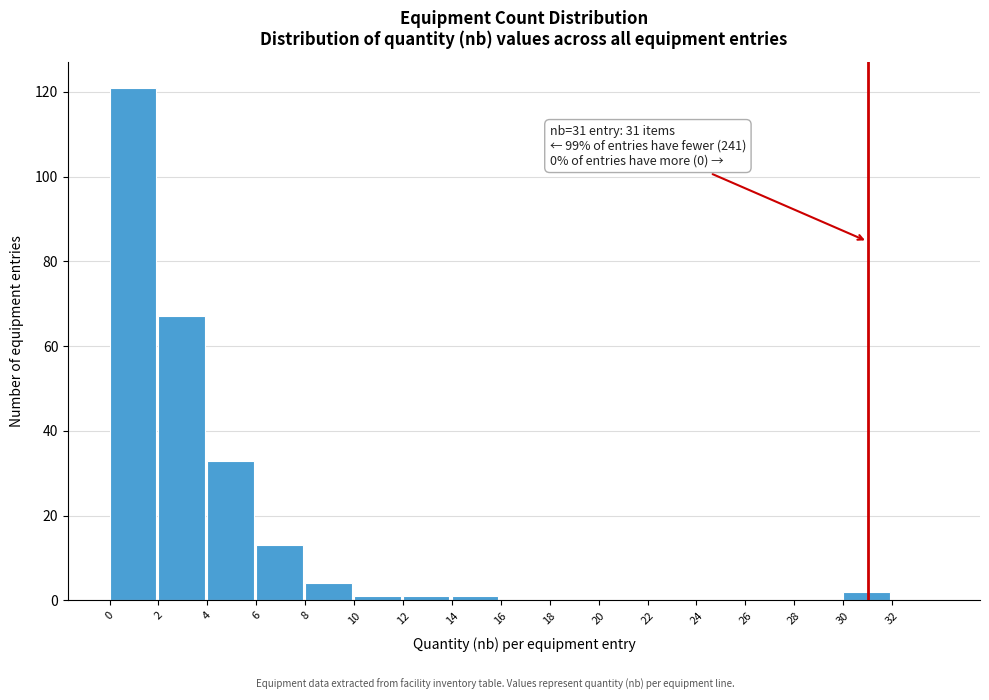

Over which range of the x-axis is the bar tallest?

0 to 2